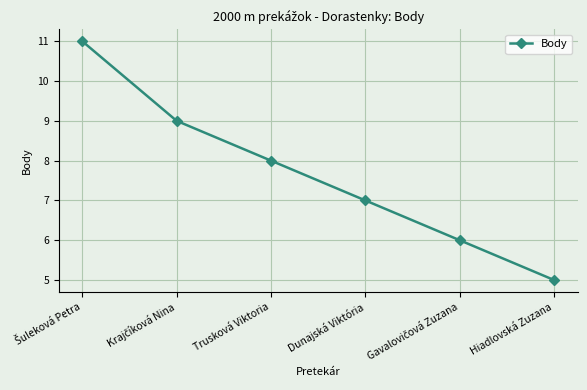

What is the ratio of the value at Trusková Viktoria to the value at Dunajská Viktória?

1.1